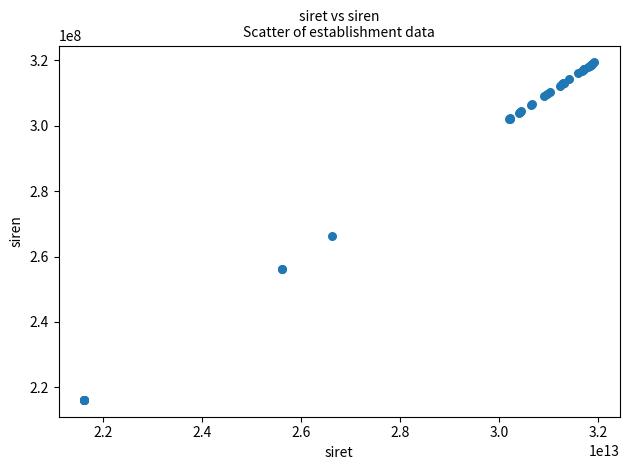

What Y value in the scatter plot is closest to 267764062?

266204643